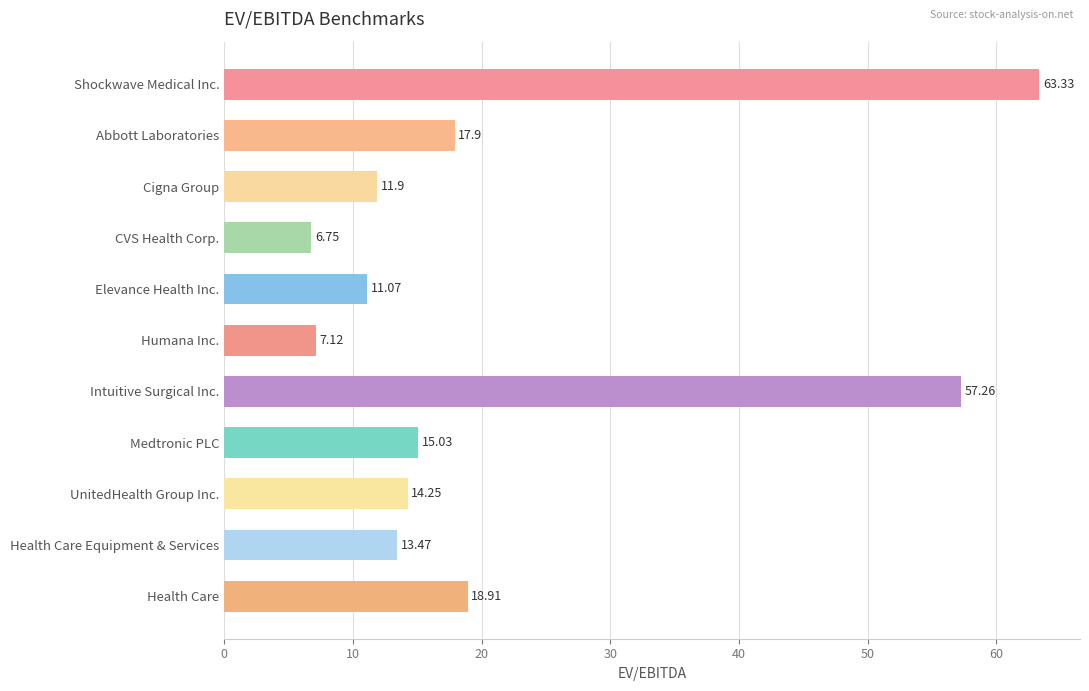

What is the label of the 9th bar from the bottom?

Cigna Group